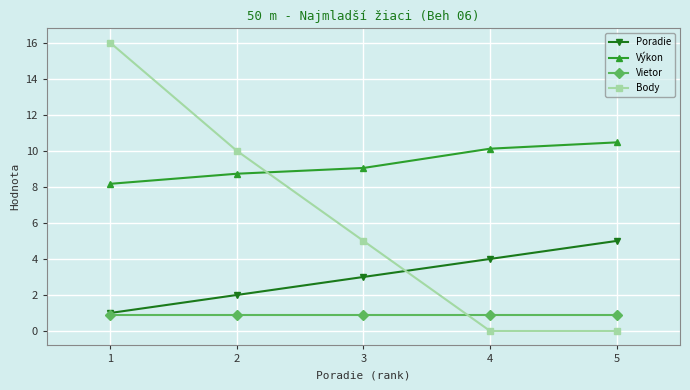

Rank the series by their maximum value, from lowest to highest.

Vietor, Poradie, Výkon, Body